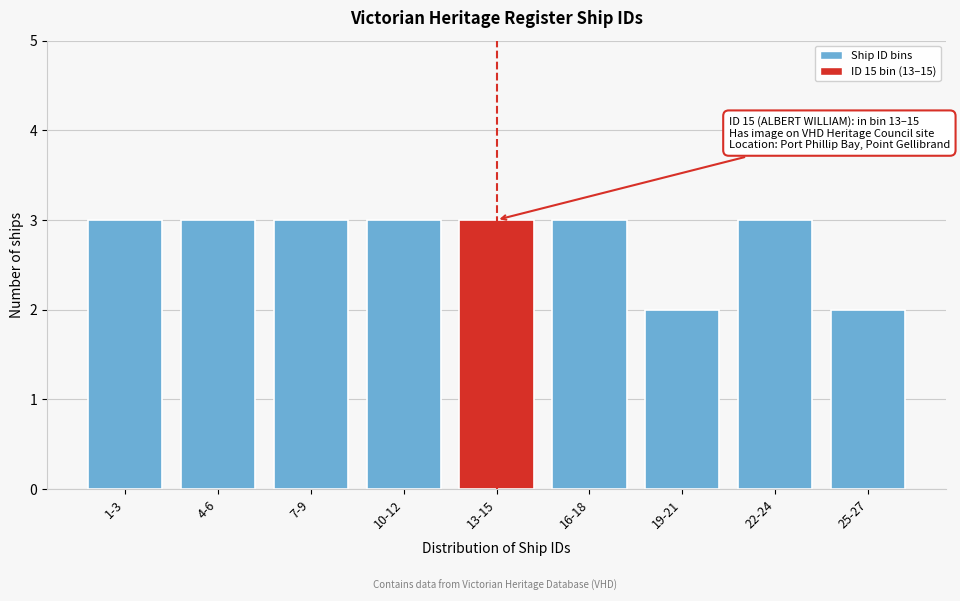

Reading left to right, list all the values displayed in this chart.

3	3	3	3	3	3	2	3	2